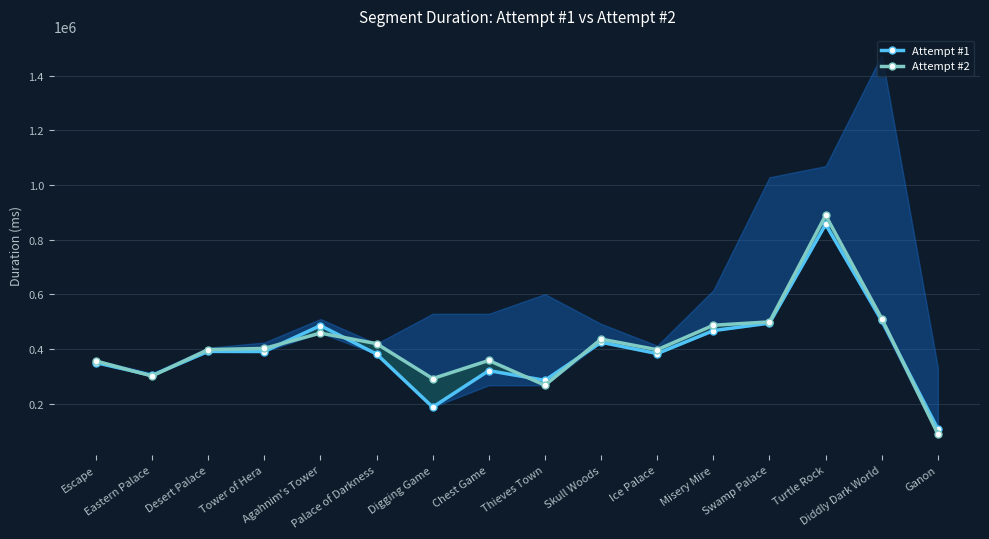

List the labels in order of Attempt #1 value, largest first.

Turtle Rock, Diddly Dark World, Swamp Palace, Agahnim's Tower, Misery Mire, Skull Woods, Desert Palace, Tower of Hera, Ice Palace, Palace of Darkness, Escape, Chest Game, Eastern Palace, Thieves Town, Digging Game, Ganon